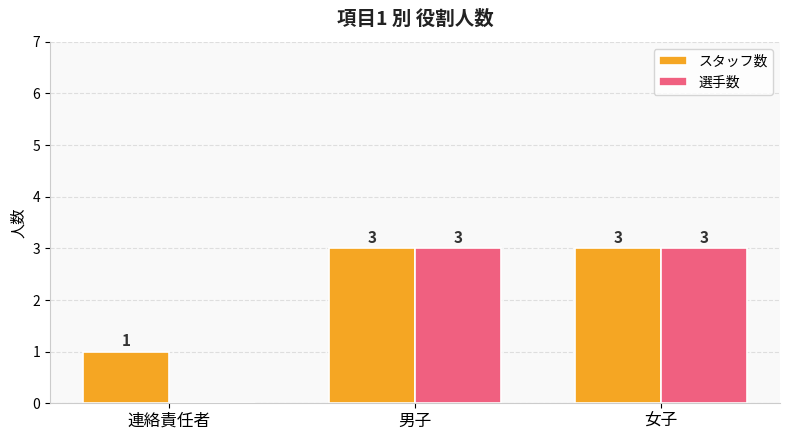

What is the total value across all series at 男子?

6